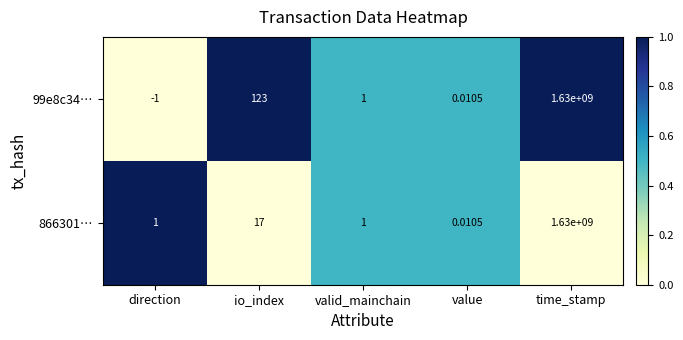

Which series has the widest spread of values?

99e8c34…